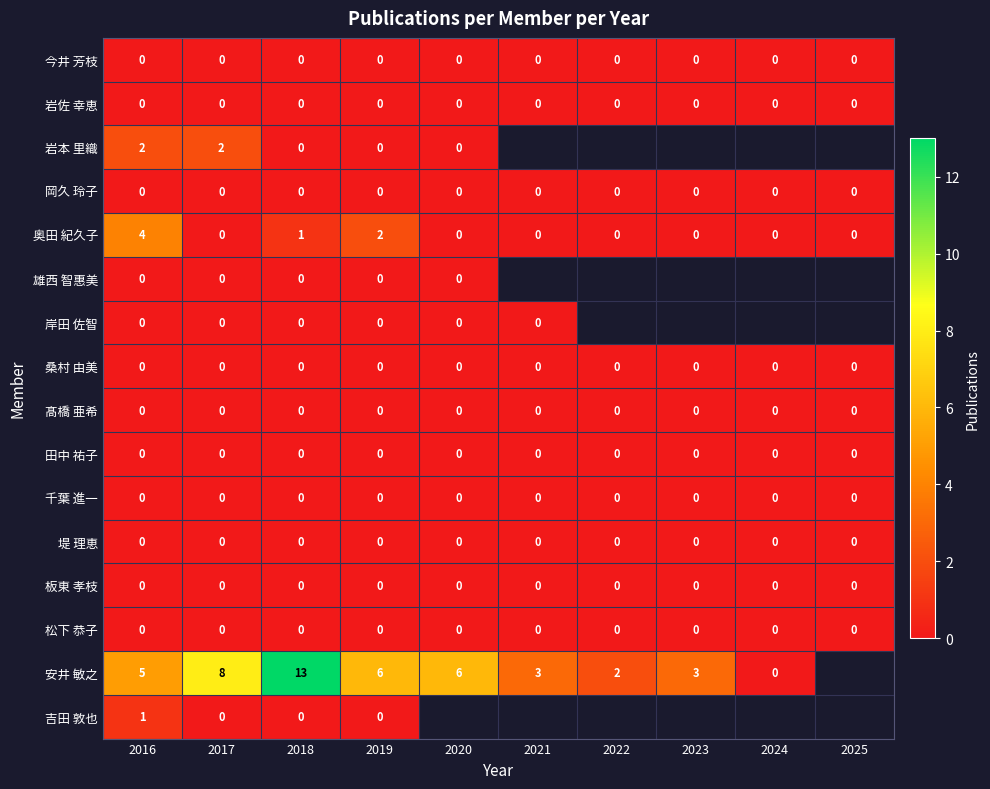

What is the difference between the highest and lowest values at 2019?

6